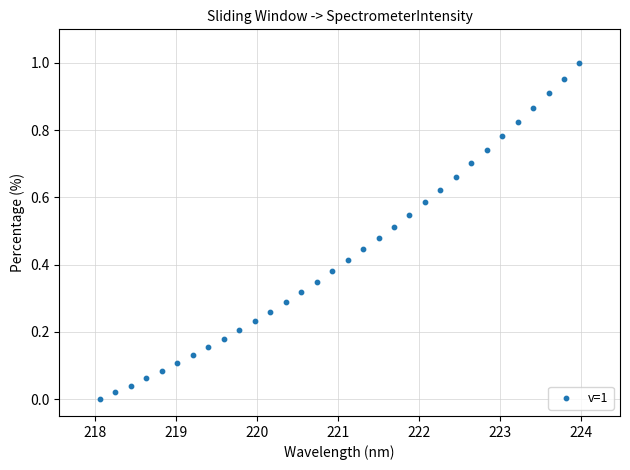

What is the range of X values (max minus min)?

5.9